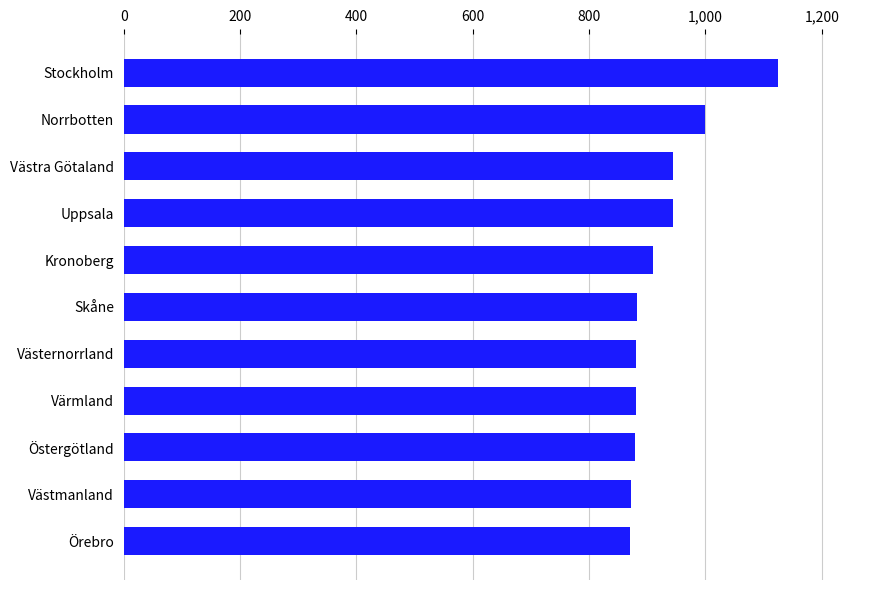

Does the chart contain any negative values?

No